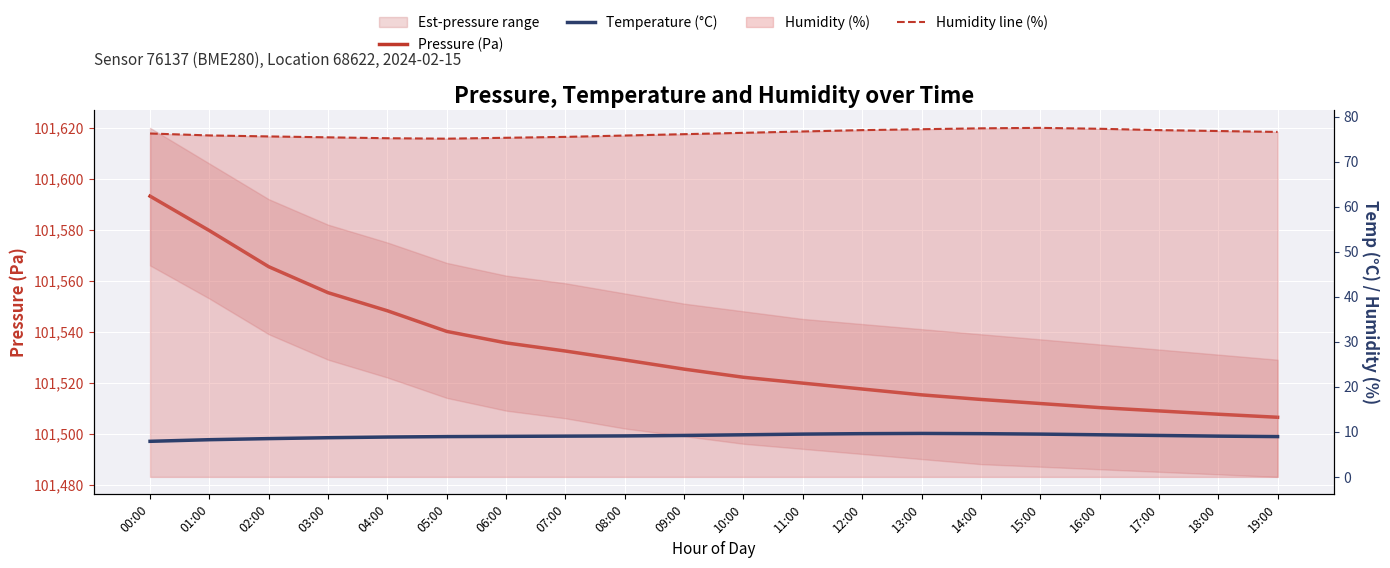

Where is Pressure (Pa) nearest to the value 101549?

04:00